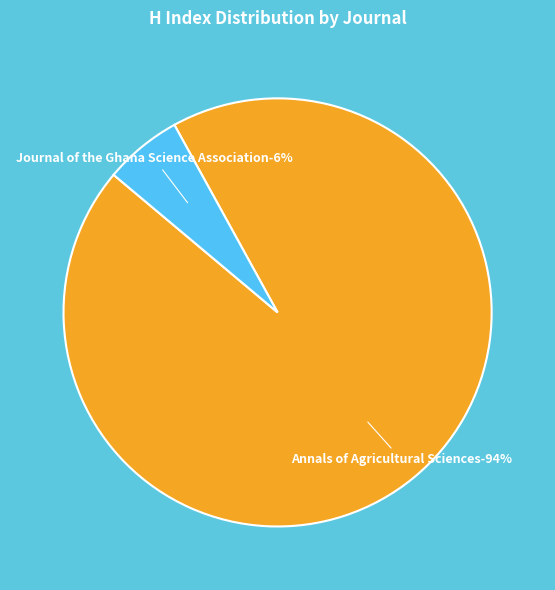

To the nearest percent, what is the average slice percentage?

50%